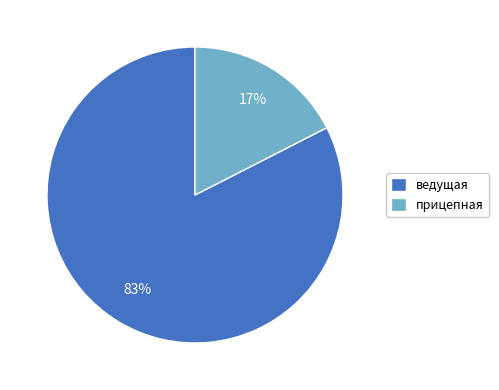

Between прицепная and ведущая, which is larger?

ведущая